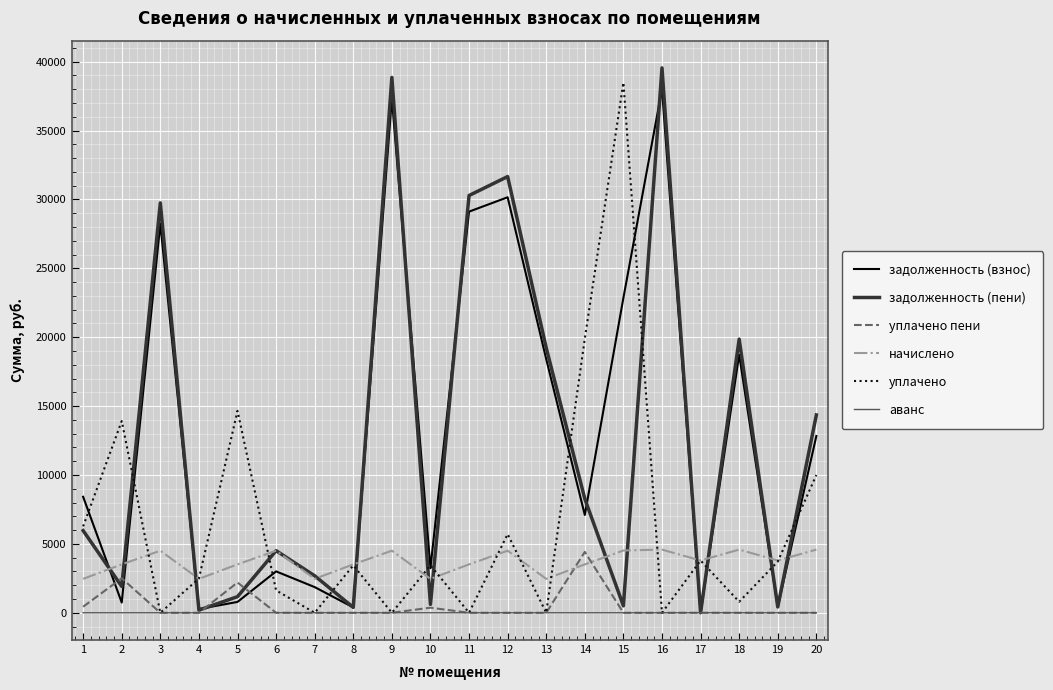

What is the difference between the maximum and minimum values in the уплачено пени series?

4419.4